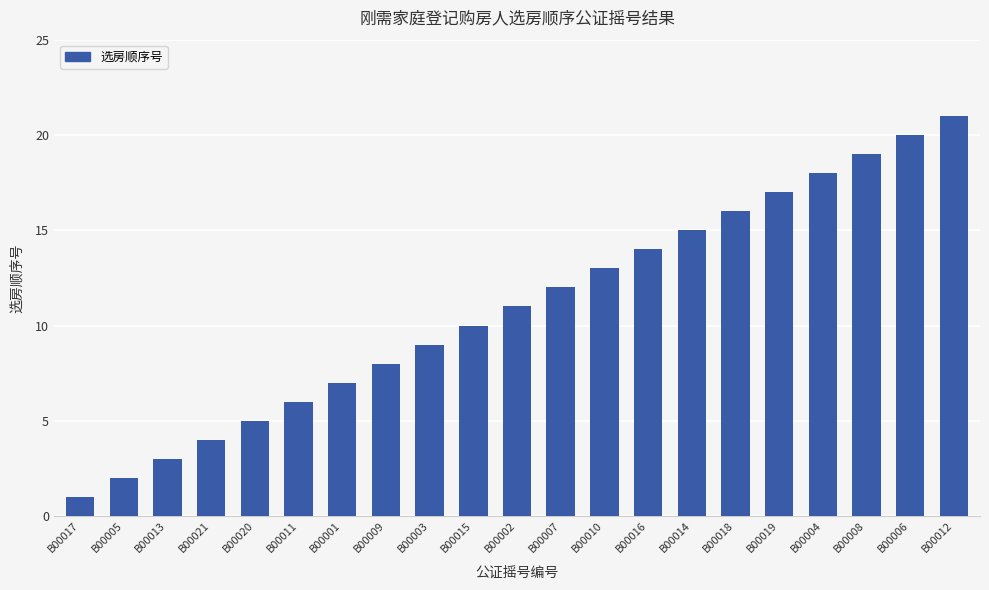

What is the difference between the values at B00009 and B00016?

6